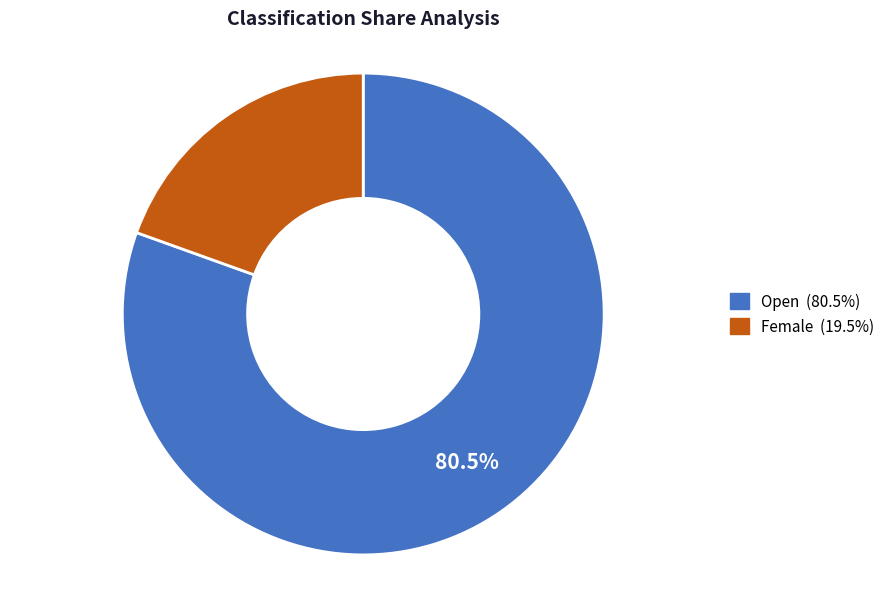

Rank the categories by value from highest to lowest.

Open, Female